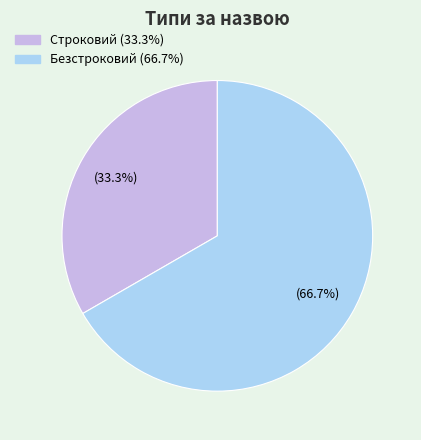

To the nearest percent, what is the combined percentage of Безстроковий and Строковий?

100%